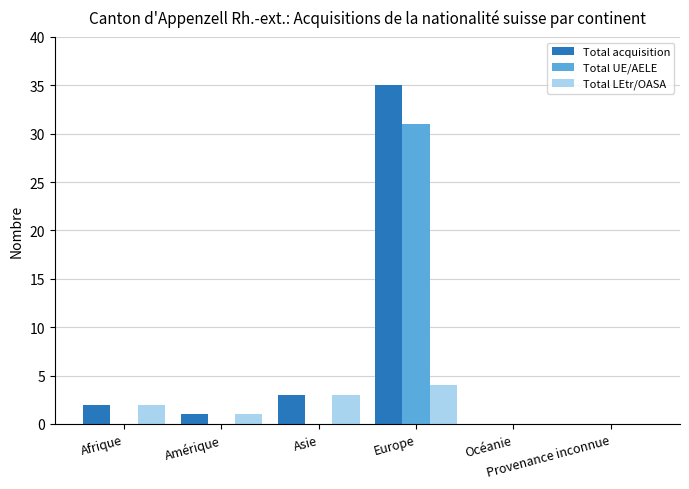

What are all the series names shown in the legend?

Total acquisition, Total UE/AELE, Total LEtr/OASA